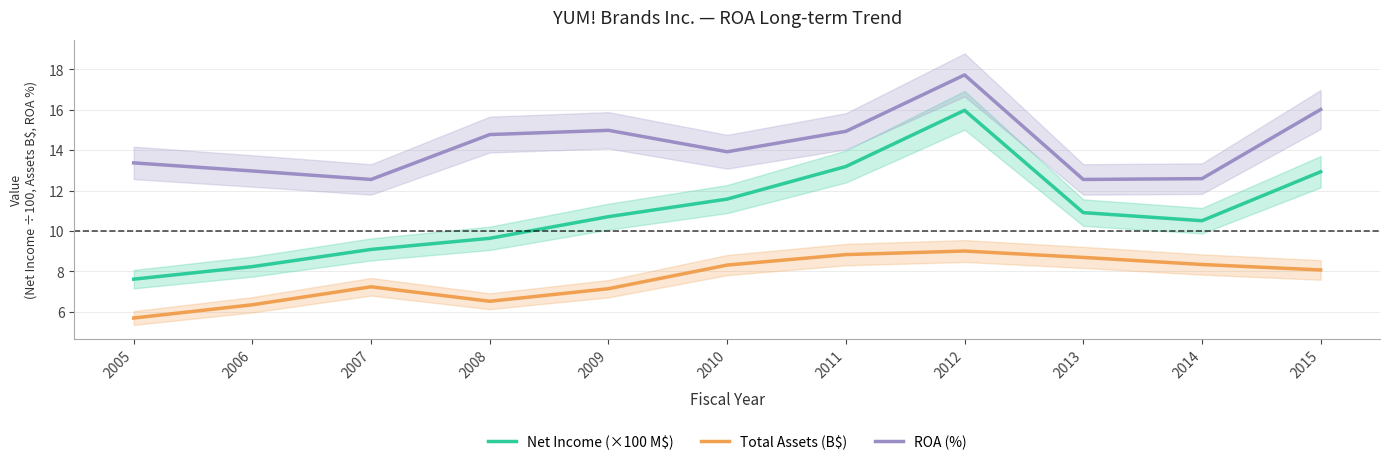

Count the number of data series in this chart.

3